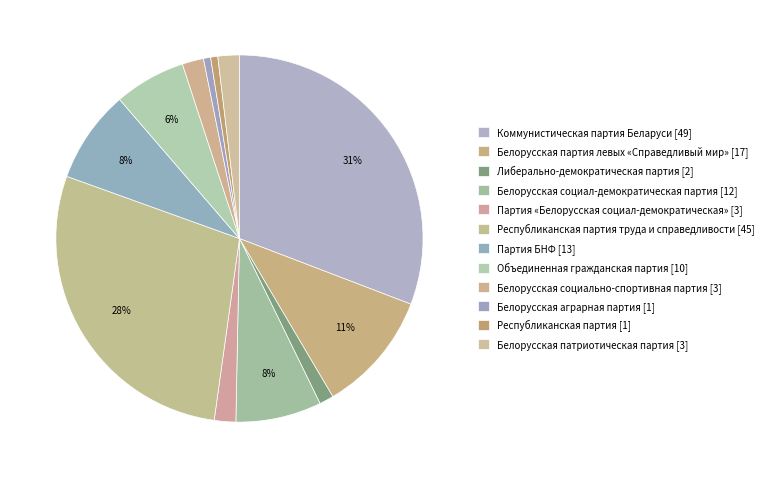

Approximately how many times larger is the value at Либерально-демократическая партия [2] compared to Белорусская патриотическая партия [3]?

0.7